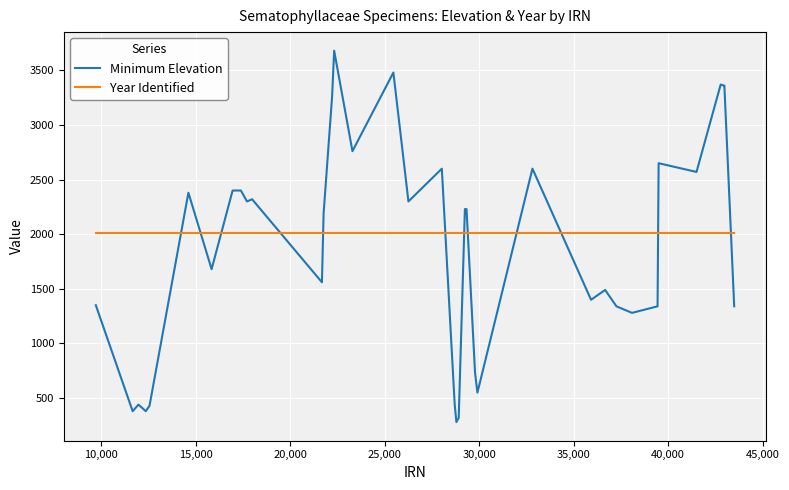

How many times do Year Identified and Minimum Elevation cross each other?

12